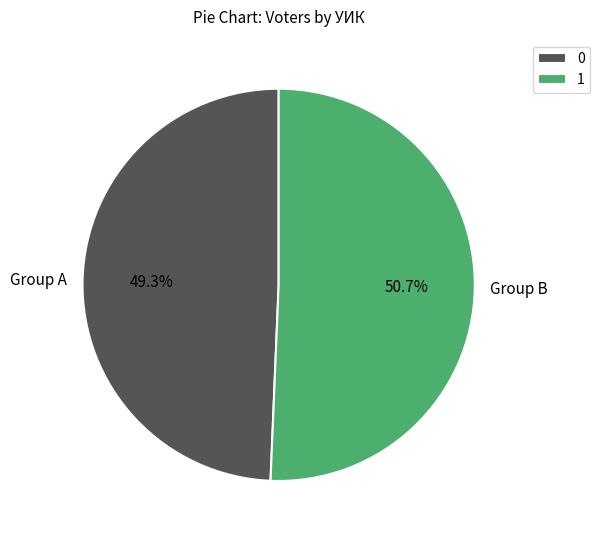

Approximately how many times larger is the value at Group B compared to Group A?

1.0